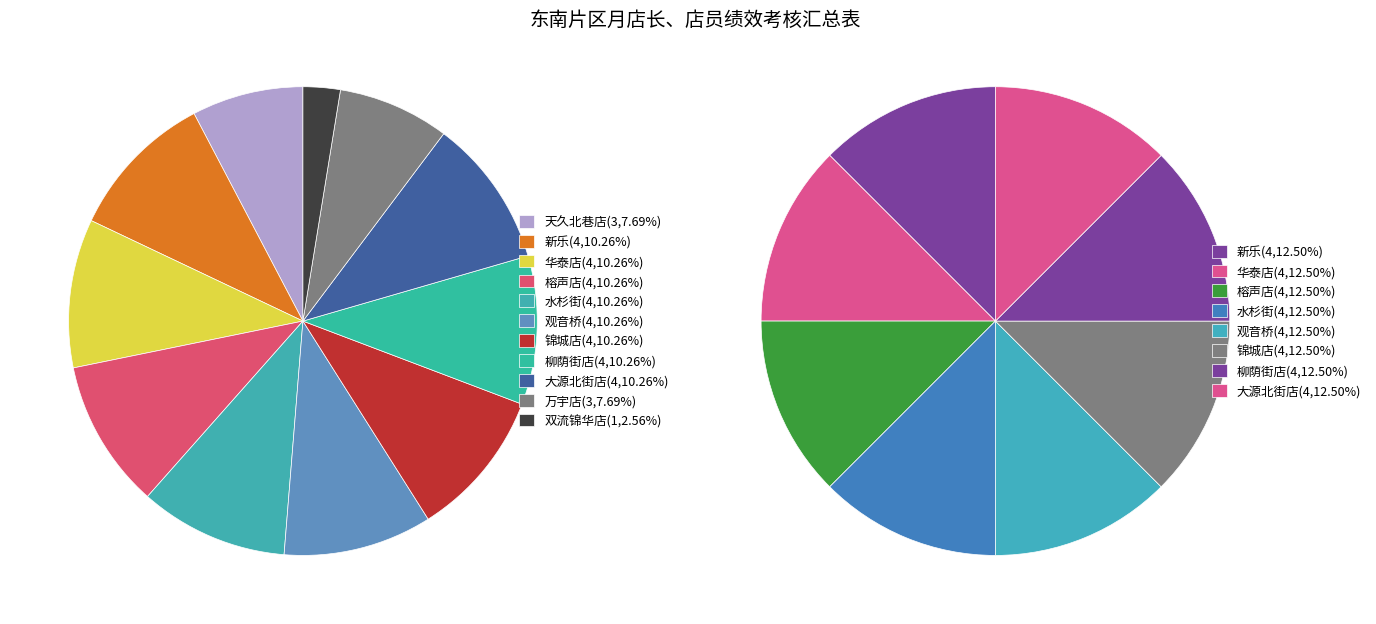

Between 华泰店 and 双流锦华店, which is larger?

华泰店